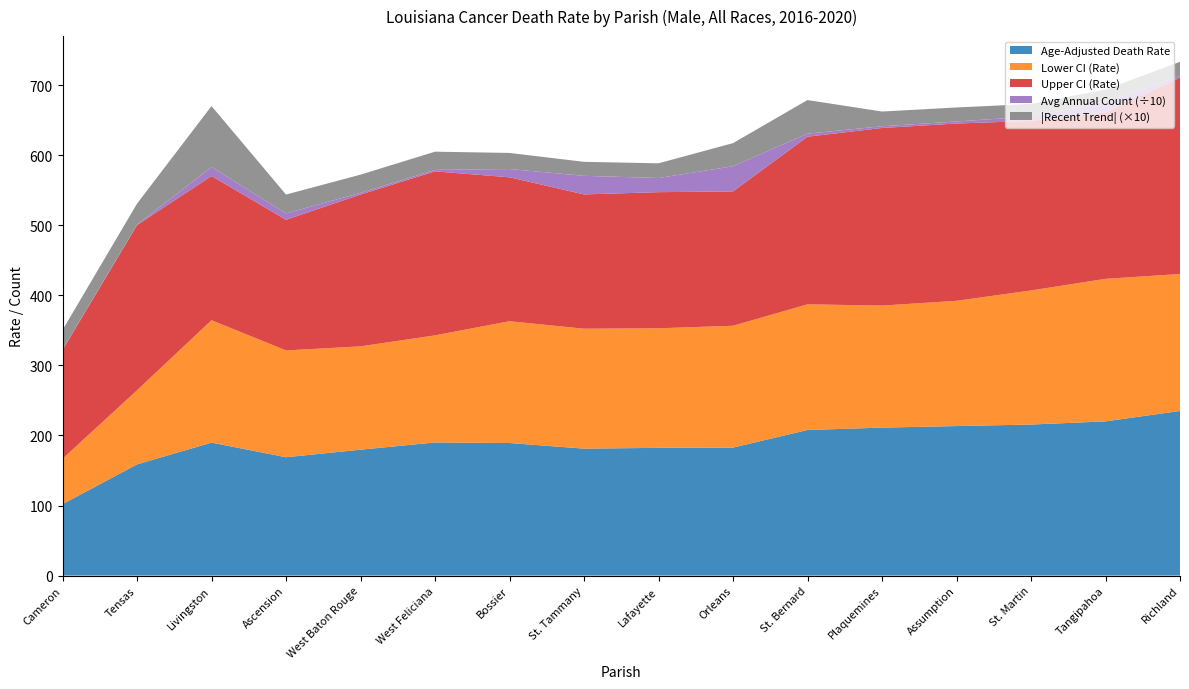

Reading left to right, extract all data points from this chart.

Age-Adjusted Death Rate: Cameron=102.0	Tensas=158.7	Livingston=189.8	Ascension=168.9	West Baton Rouge=179.7	West Feliciana=190.0	Bossier=189.2	St. Tammany=181.2	Lafayette=182.3	Orleans=182.7	St. Bernard=207.8	Plaquemines=211.2	Assumption=213.4	St. Martin=215.6	Tangipahoa=220.1	Richland=235.0
Lower CI (Rate): Cameron=64.7	Tensas=105.8	Livingston=174.7	Ascension=152.5	West Baton Rouge=147.5	West Feliciana=152.9	Bossier=173.9	St. Tammany=171.2	Lafayette=170.7	Orleans=173.9	St. Bernard=179.4	Plaquemines=174.2	Assumption=178.8	St. Martin=191.4	Tangipahoa=203.5	Richland=195.5
Upper CI (Rate): Cameron=155.3	Tensas=235.8	Livingston=205.9	Ascension=186.5	West Baton Rouge=216.7	West Feliciana=234.1	Bossier=205.4	St. Tammany=191.7	Lafayette=194.3	Orleans=191.8	St. Bernard=239.3	Plaquemines=253.5	Assumption=253.1	St. Martin=242.0	Tangipahoa=237.6	Richland=280.2
Average Annual Count: Cameron=5.0	Tensas=6.0	Livingston=128.0	Ascension=90.0	West Baton Rouge=24.0	West Feliciana=21.0	Bossier=118.0	St. Tammany=265.0	Lafayette=202.0	Orleans=359.0	St. Bernard=43.0	Plaquemines=25.0	Assumption=29.0	St. Martin=62.0	Tangipahoa=145.0	Richland=27.0
Recent 5-Year Trend: Cameron=-2.8	Tensas=-3.0	Livingston=-8.7	Ascension=-2.7	West Baton Rouge=-2.6	West Feliciana=-2.6	Bossier=-2.3	St. Tammany=-2.0	Lafayette=-2.1	Orleans=-3.3	St. Bernard=-4.8	Plaquemines=-2.1	Assumption=-2.0	St. Martin=-1.8	Tangipahoa=-1.8	Richland=-2.0